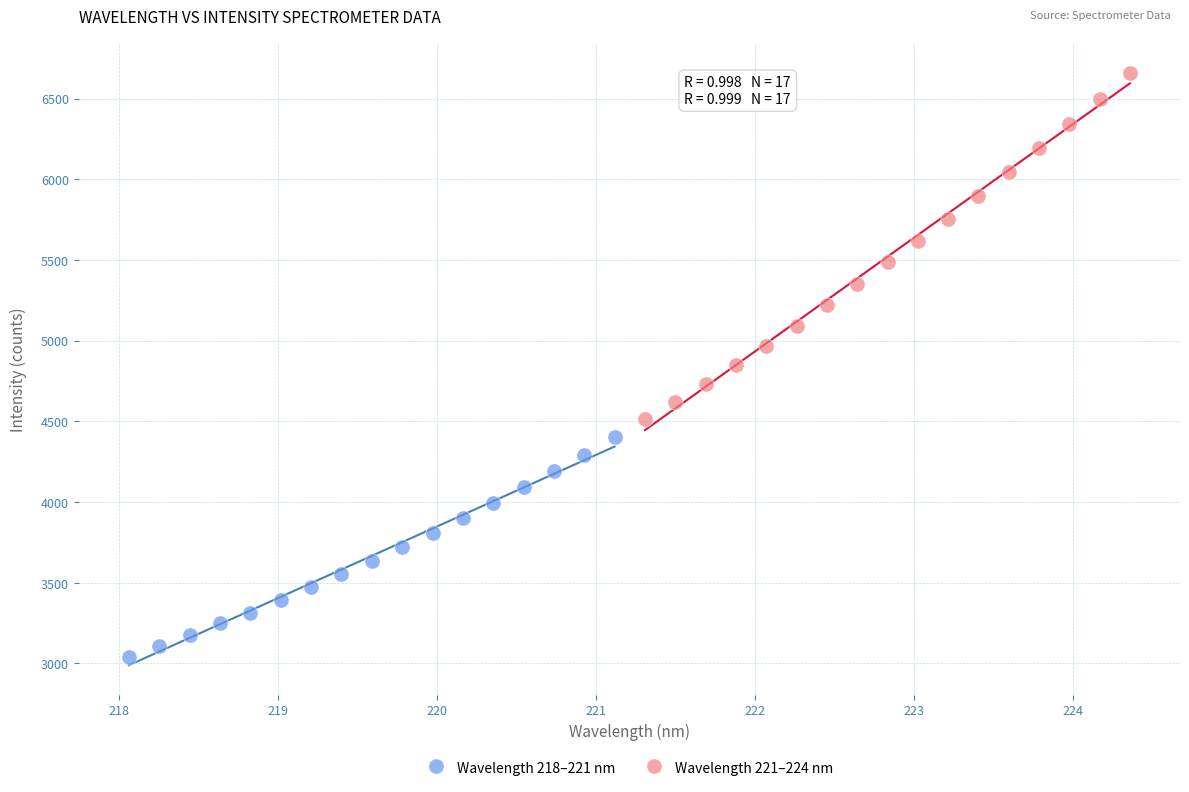

Which series has the largest Y range (max minus min)?

Wavelength 221–224 nm